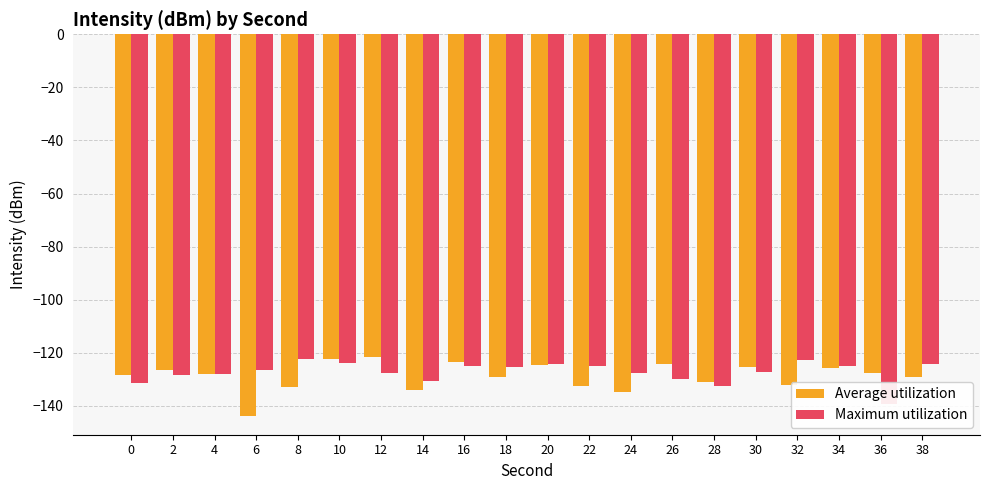

How many bars are there in each group?

2